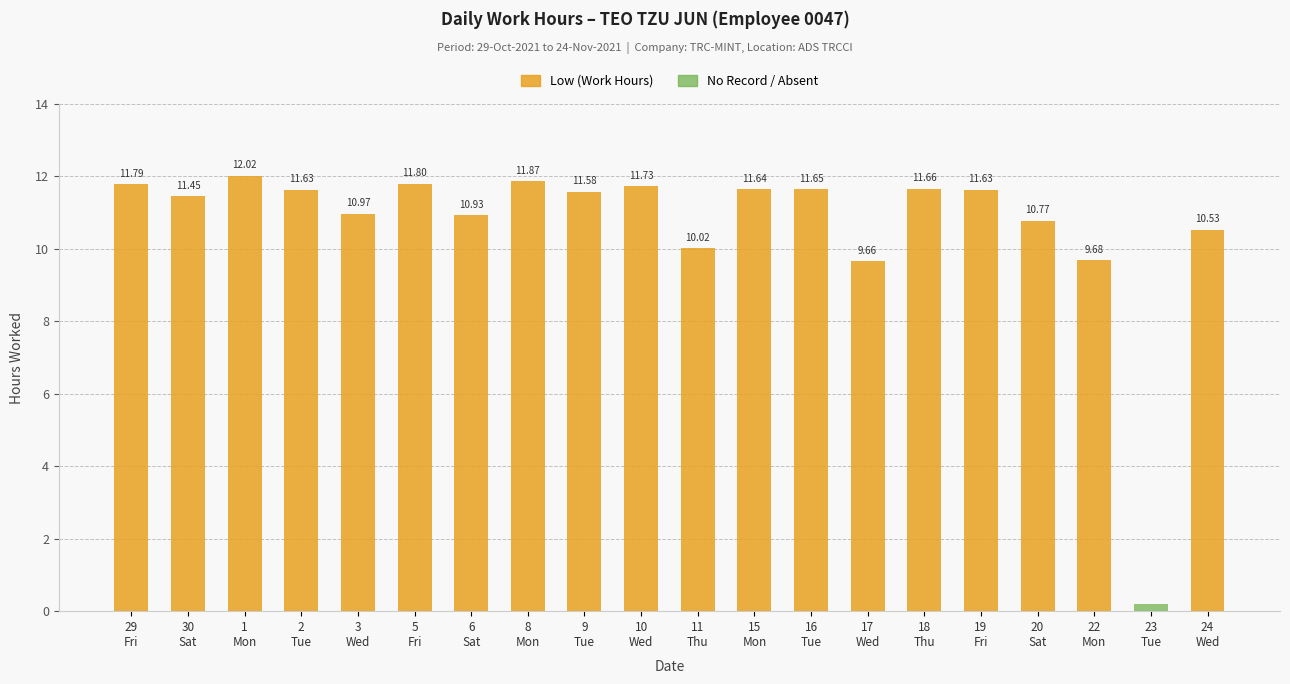

List the labels in order of value, largest first.

1
Mon, 8
Mon, 5
Fri, 29
Fri, 10
Wed, 18
Thu, 16
Tue, 15
Mon, 2
Tue, 19
Fri, 9
Tue, 30
Sat, 3
Wed, 6
Sat, 20
Sat, 24
Wed, 11
Thu, 22
Mon, 17
Wed, 23
Tue